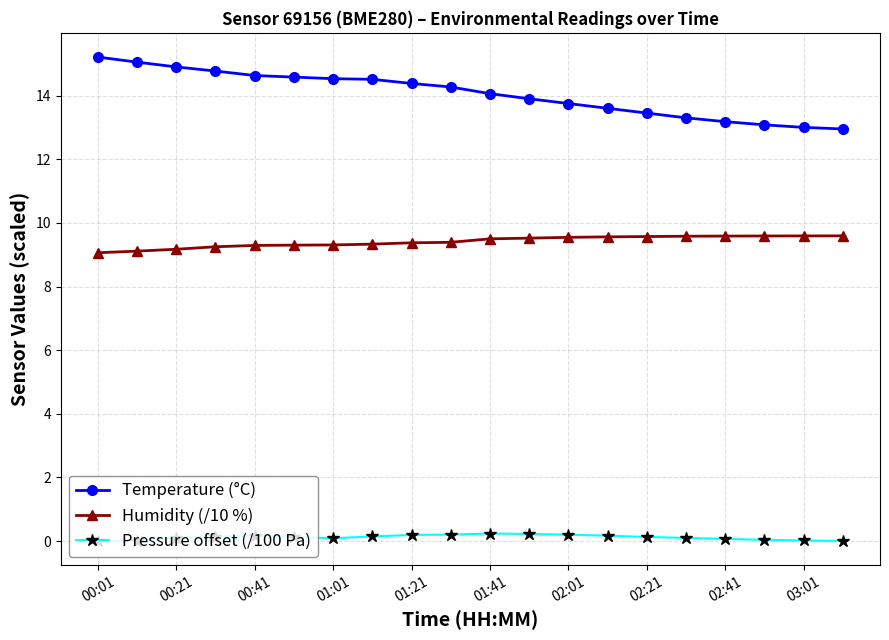

How many lines are shown in the chart?

3